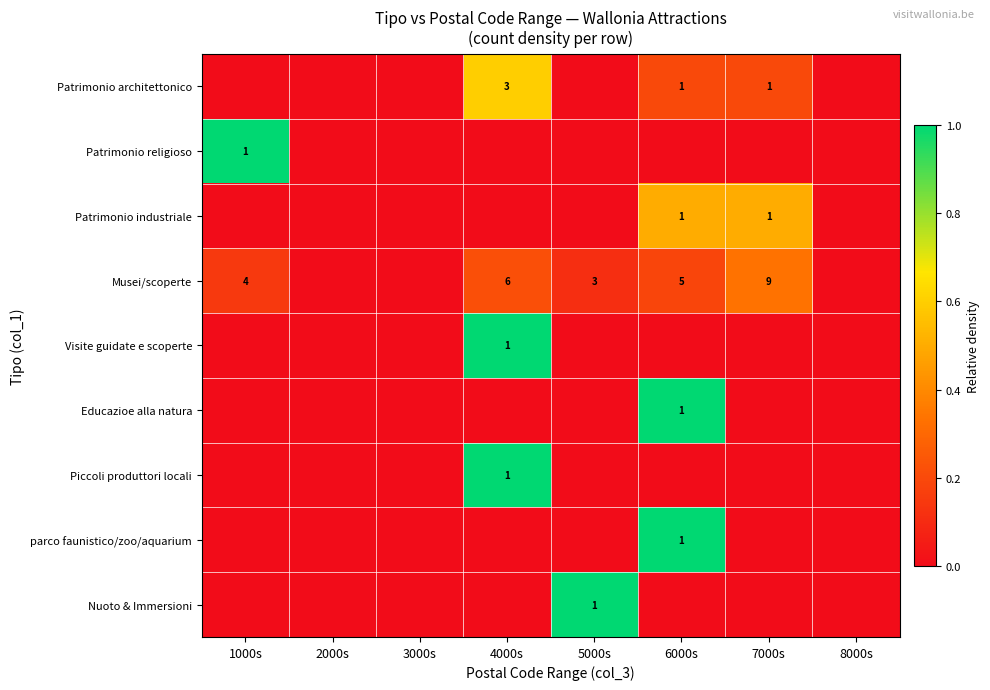

Is it true that Visite guidate e scoperte equals 1 at 4000s?

True